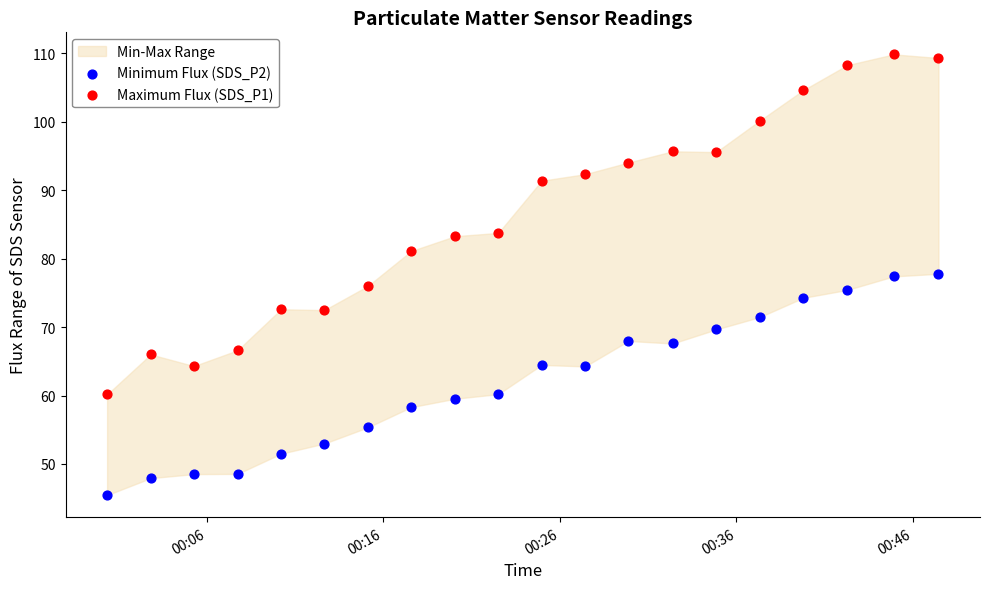

Across all data points, what is the range of Y values (max minus min)?

64.4